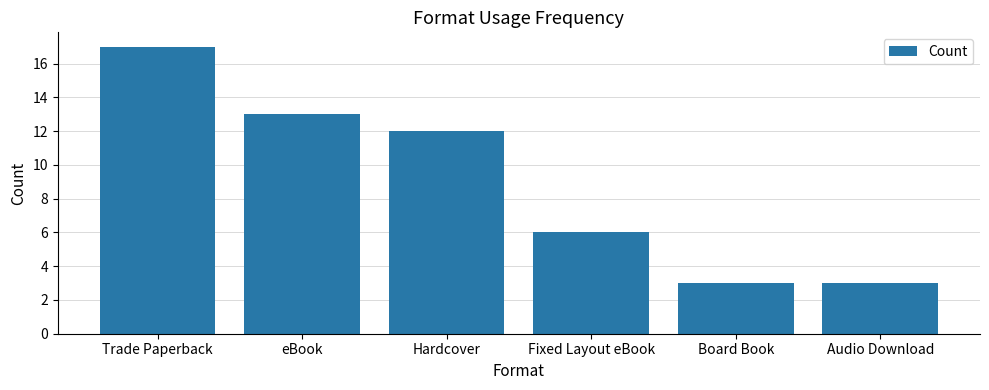

Which has a higher value, eBook or Trade Paperback?

Trade Paperback